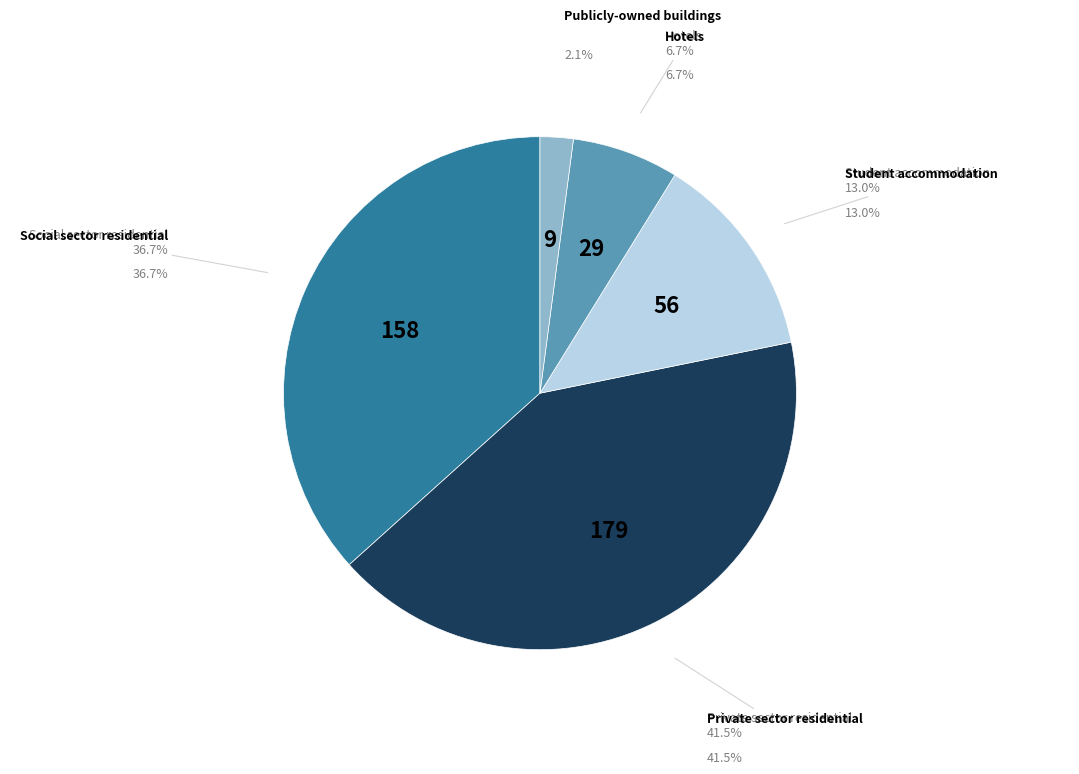

How many slices are in this pie chart?

5